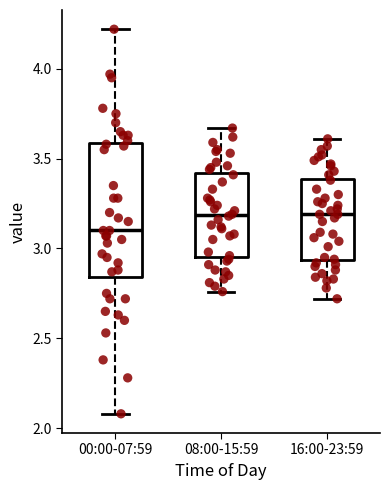

Where does the median line of the box for 08:00-15:59 sit on the y-axis? The values are not printed on the chart, so give them approximately, as read against the axis.

3.20